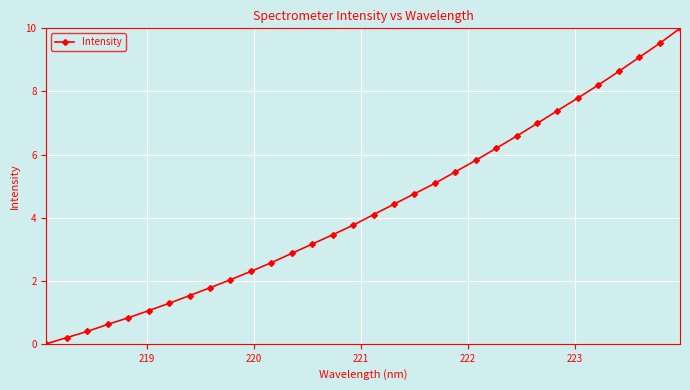

What is the value of the 28th point from the left?

8.2